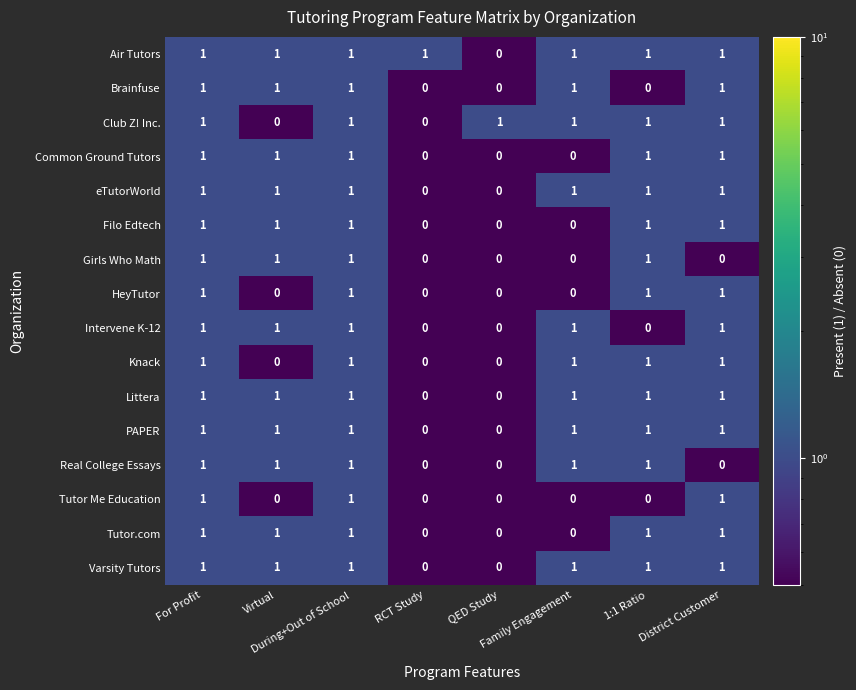

How many Filo Edtech values are between 0 and 1?

8